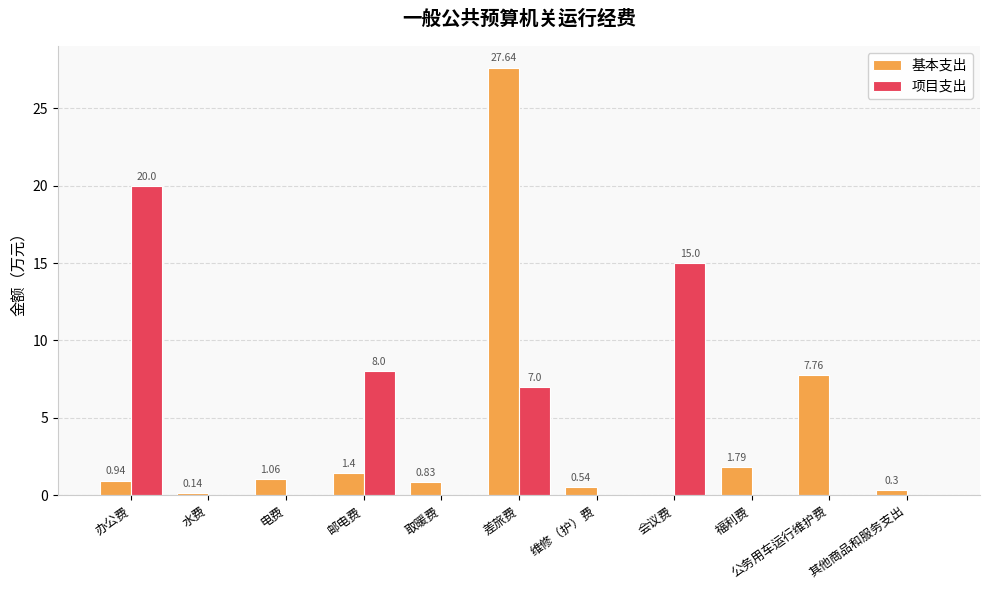

Between 办公费 and 福利费, which series saw the biggest shift?

项目支出